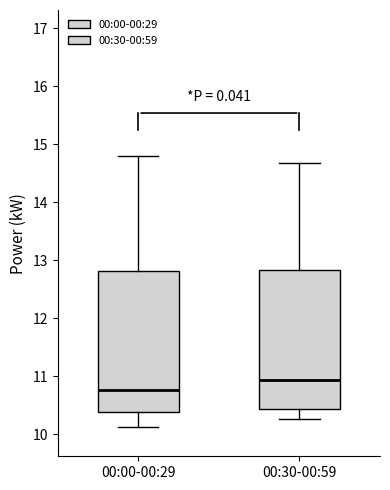

Reading left to right, transcribe this box plot: for each box, give where its median line is, the range the box spans, and where its two whiskers end, as read against the y-axis. The values are not printed on the chart, so give them approximately, as read against the axis.

00:00-00:29: median 10.8, box 10.4 to 12.8, whiskers 10.1 to 14.8
00:30-00:59: median 10.9, box 10.4 to 12.8, whiskers 10.3 to 14.7